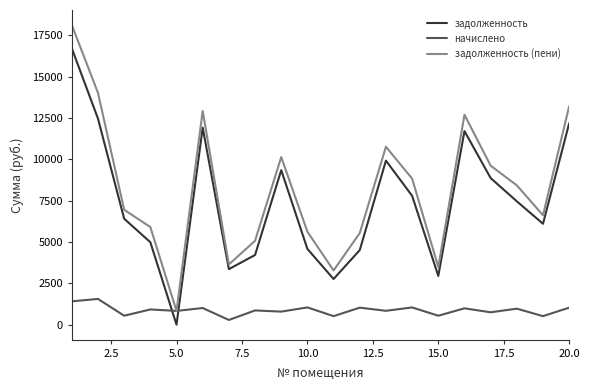

What is the highest value of the начислено series?

1556.8